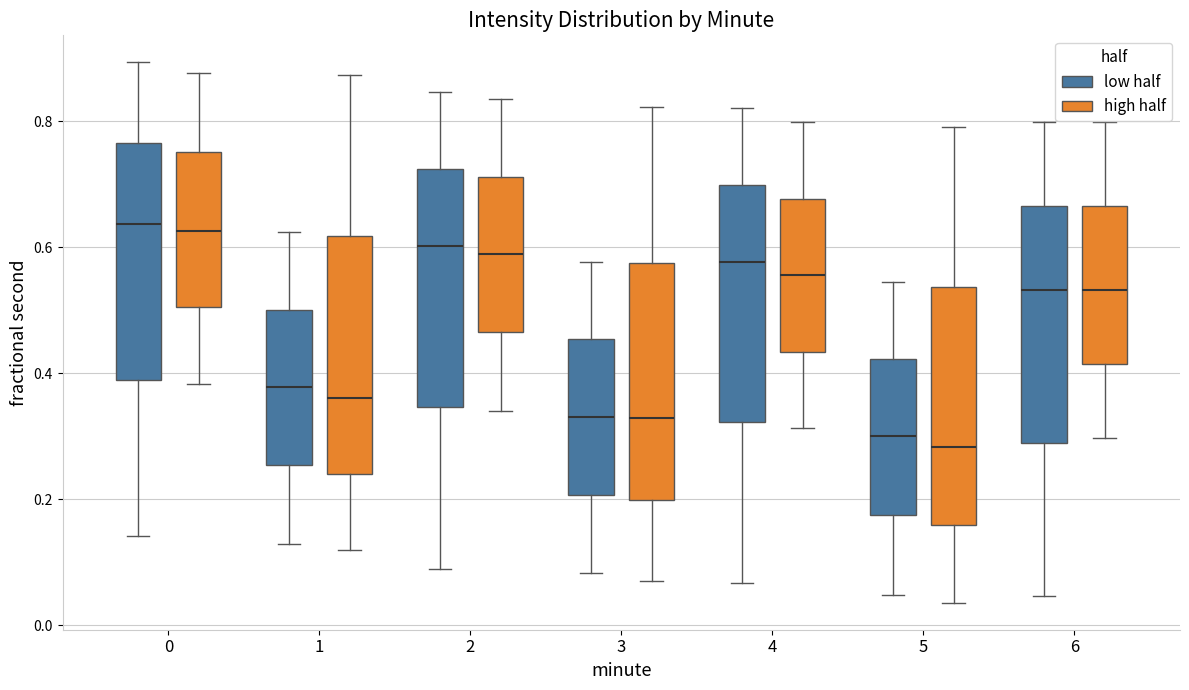

Reading left to right, transcribe this box plot: for each box, give where its median line is, the range the box spans, and where its two whiskers end, as read against the y-axis. The values are not printed on the chart, so give them approximately, as read against the axis.

0 (low half): median 0.64, box 0.38 to 0.76, whiskers 0.14 to 0.90
0 (high half): median 0.62, box 0.50 to 0.76, whiskers 0.38 to 0.88
1 (low half): median 0.38, box 0.26 to 0.50, whiskers 0.12 to 0.62
1 (high half): median 0.36, box 0.24 to 0.62, whiskers 0.12 to 0.88
2 (low half): median 0.60, box 0.34 to 0.72, whiskers 0.10 to 0.84
2 (high half): median 0.58, box 0.46 to 0.72, whiskers 0.34 to 0.84
3 (low half): median 0.34, box 0.20 to 0.46, whiskers 0.08 to 0.58
3 (high half): median 0.32, box 0.20 to 0.58, whiskers 0.08 to 0.82
4 (low half): median 0.58, box 0.32 to 0.70, whiskers 0.06 to 0.82
4 (high half): median 0.56, box 0.44 to 0.68, whiskers 0.32 to 0.80
5 (low half): median 0.30, box 0.18 to 0.42, whiskers 0.04 to 0.54
5 (high half): median 0.28, box 0.16 to 0.54, whiskers 0.04 to 0.80
6 (low half): median 0.54, box 0.28 to 0.66, whiskers 0.04 to 0.80
6 (high half): median 0.54, box 0.42 to 0.66, whiskers 0.30 to 0.80